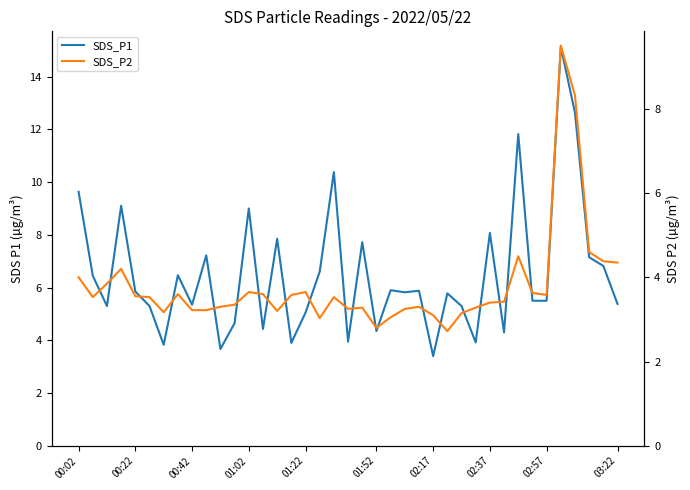

Is it true that SDS_P1 equals 5.7 at 19?

False